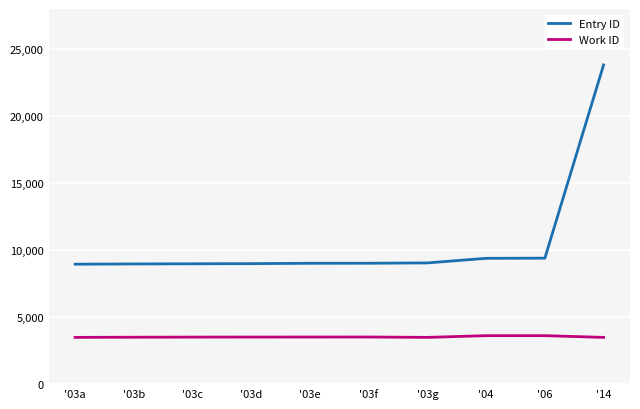

Which series has the largest range (max minus min)?

Entry ID